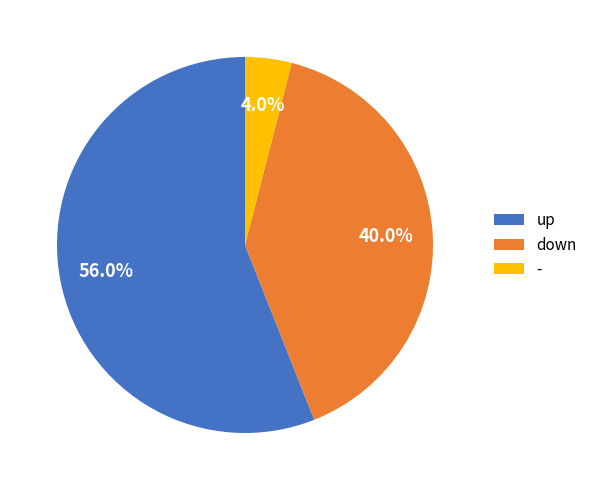

Count the number of slices in the pie.

3